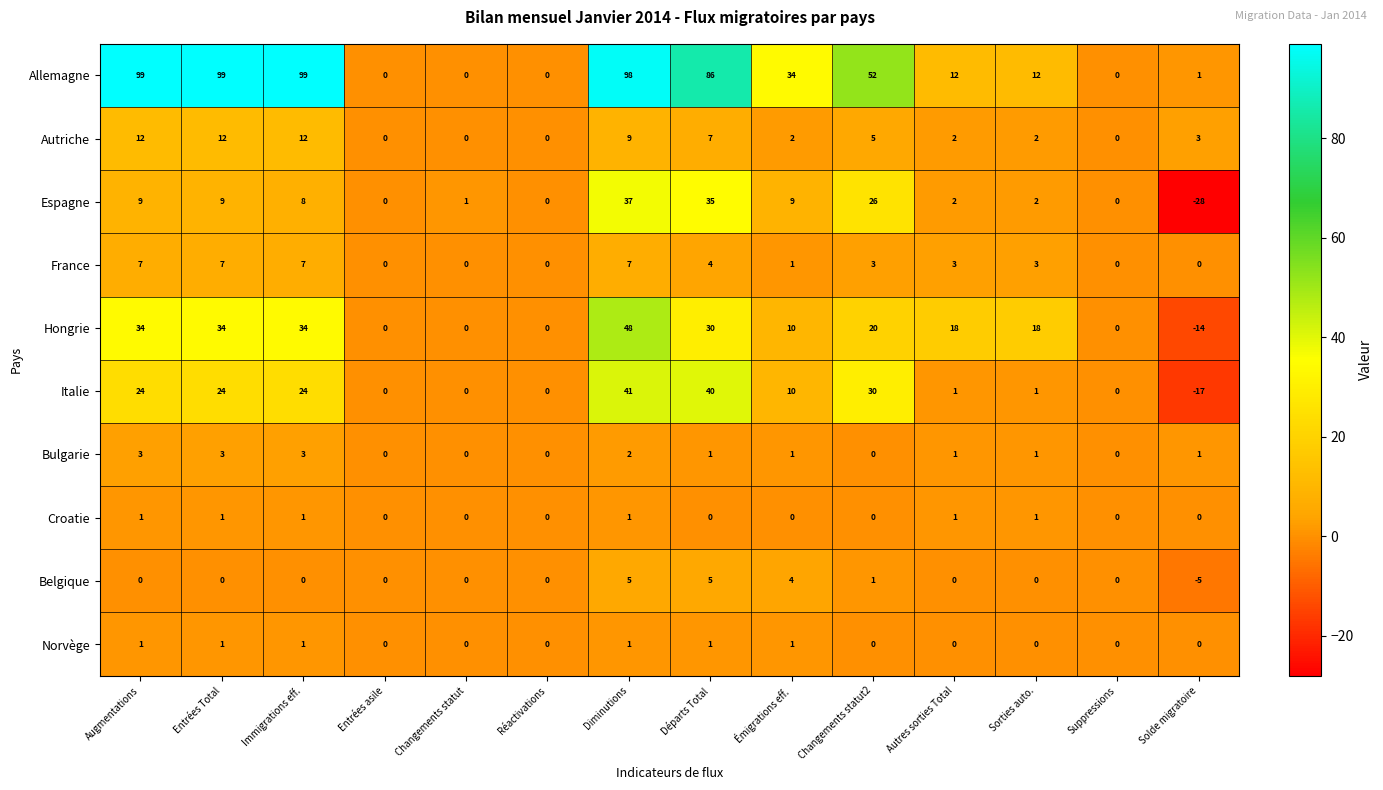

How many categories are shown in the chart?

14